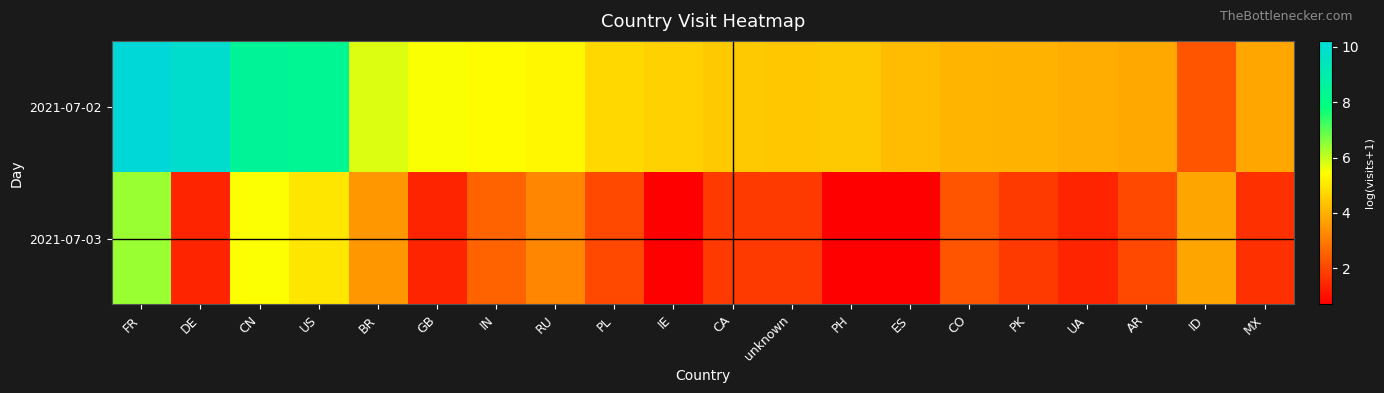

List the series in order of their overall mean, lowest first.

2021-07-03, 2021-07-02